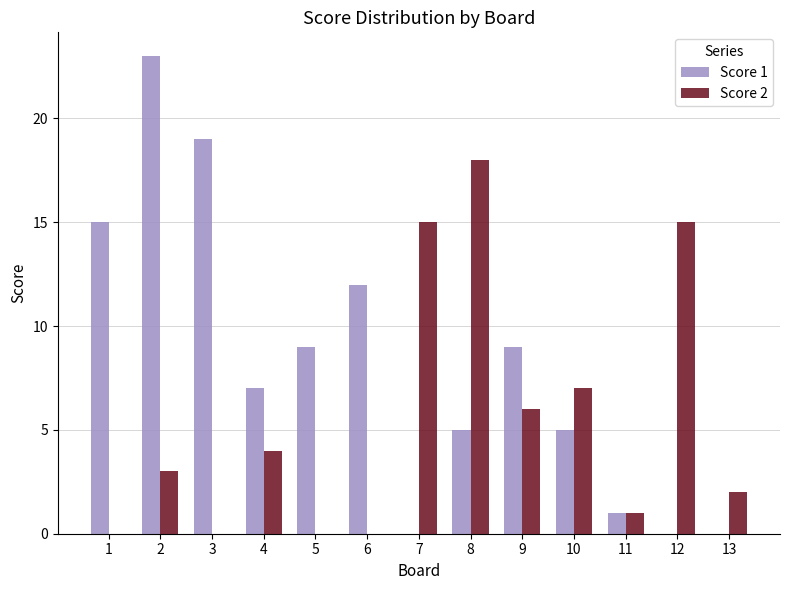

At which label is Score 2 closest to 9?

10